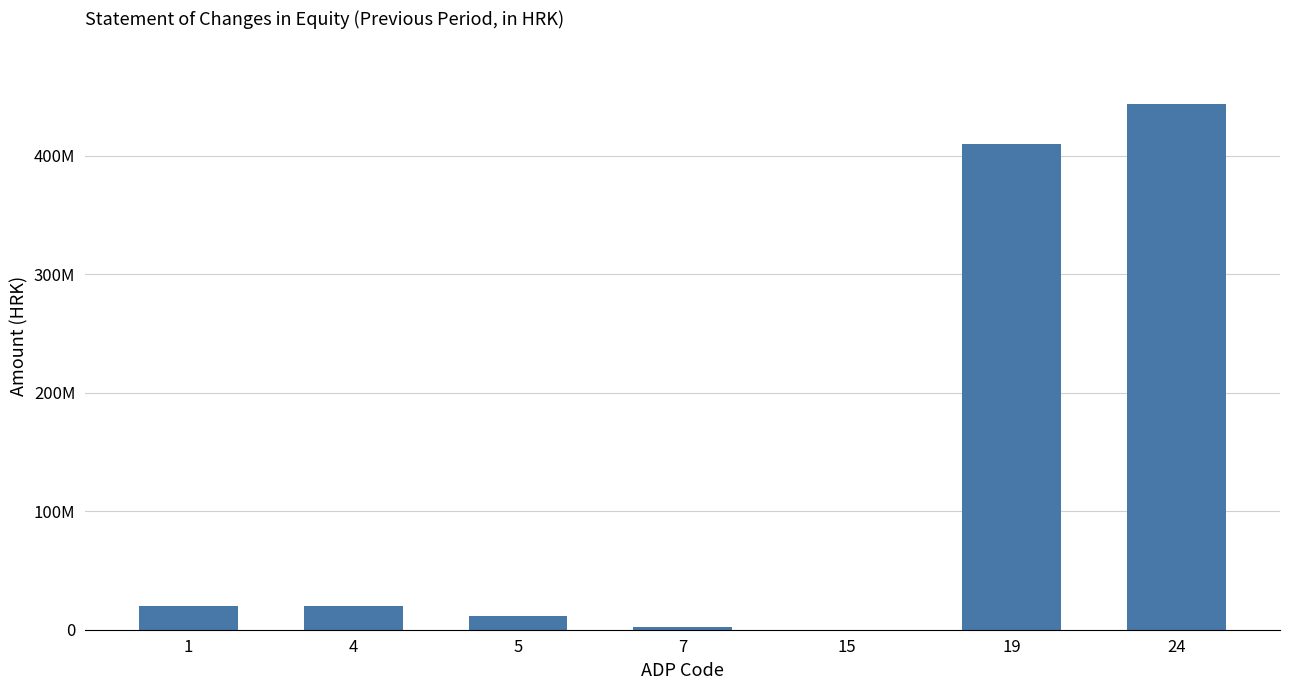

Where is the data nearest to the value 221771532?

19